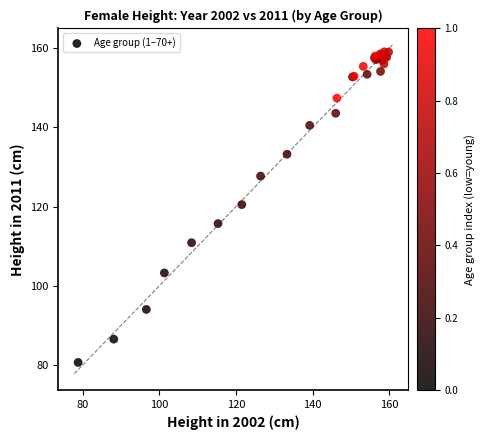

What Y value in the scatter plot is closest to 119?

120.5